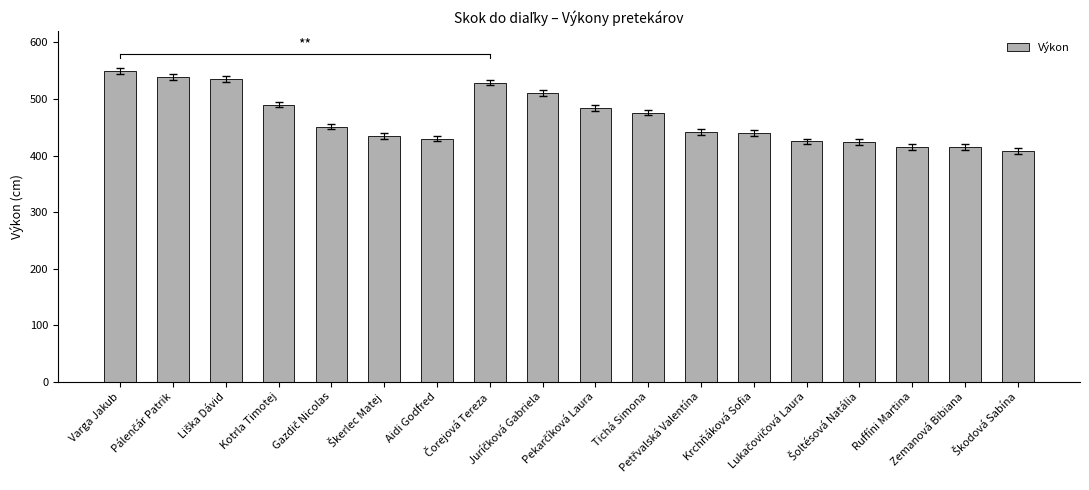

What is the greatest value displayed?

549